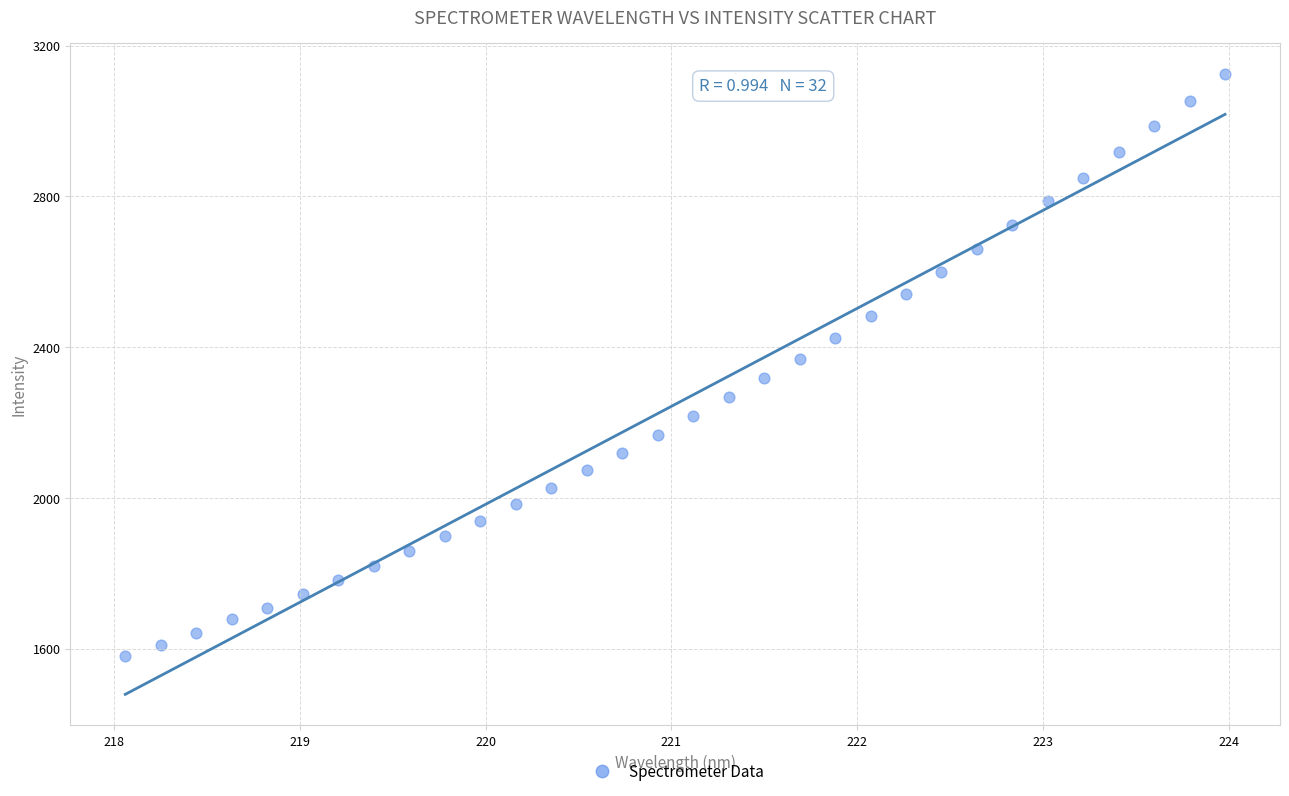

What is the range of X values (max minus min)?

5.9